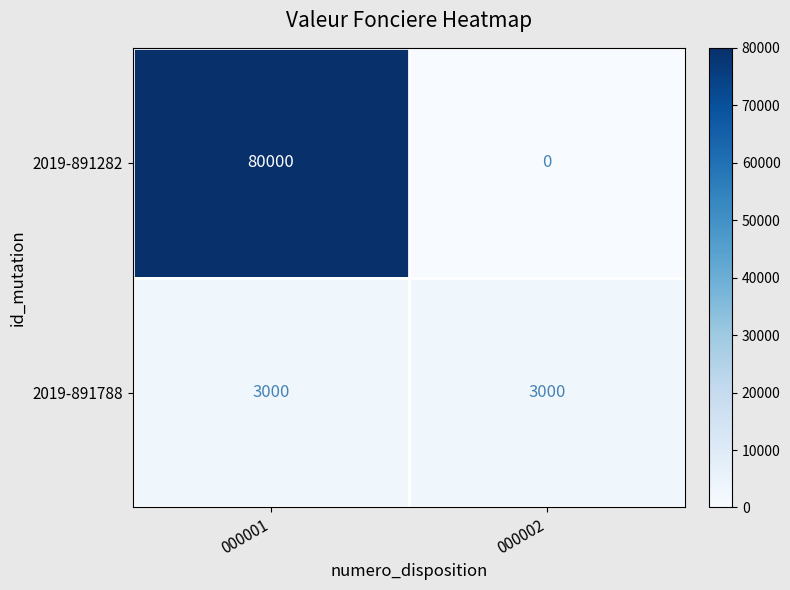

True or false: 2019-891788 has a value of 3000 at 000001.

True